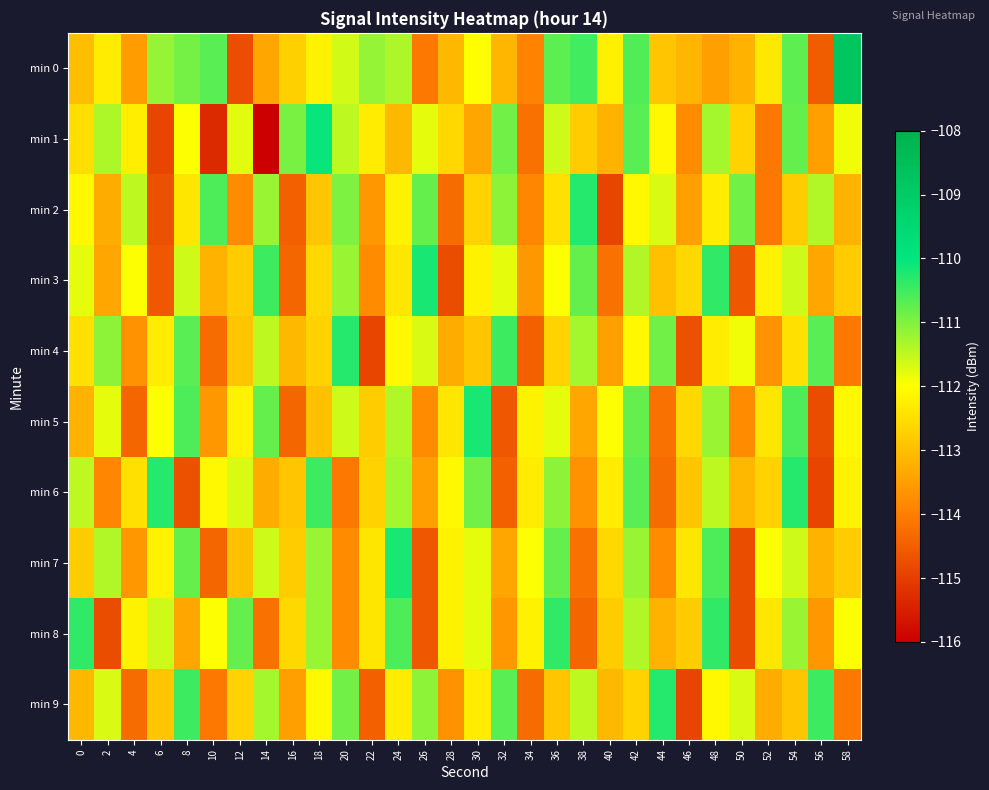

Between 4 and 16, which series saw the biggest shift?

min 2